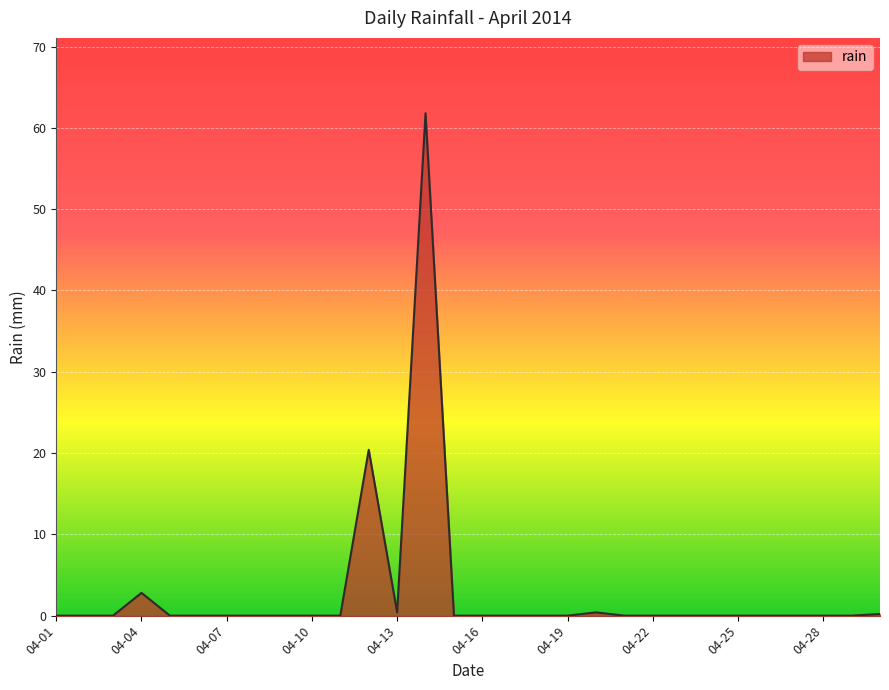

What is the difference between the maximum and minimum values?

61.8